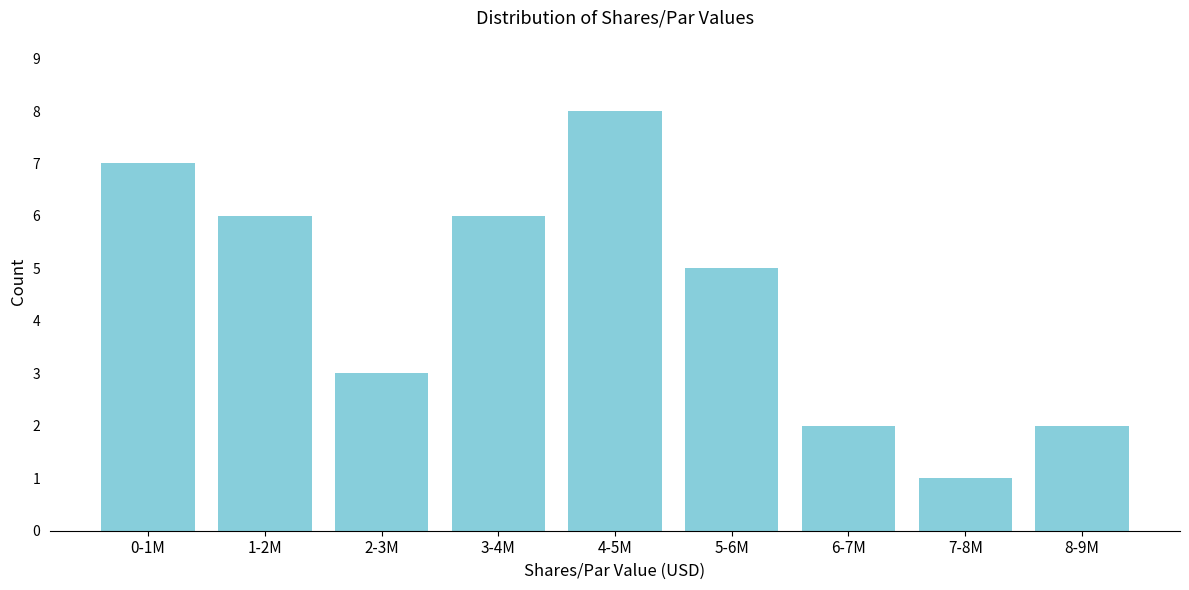

Reading left to right, list all the values displayed in this chart.

7	6	3	6	8	5	2	1	2